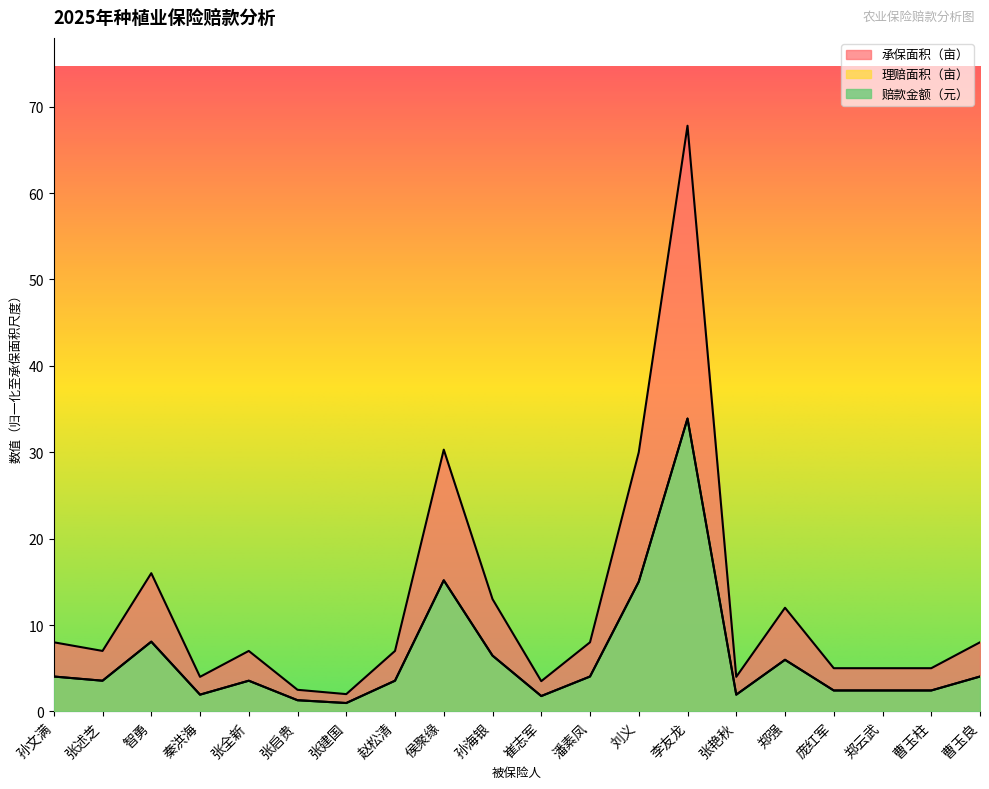

What is the average value of the 赔款金额（元） series?

6.1